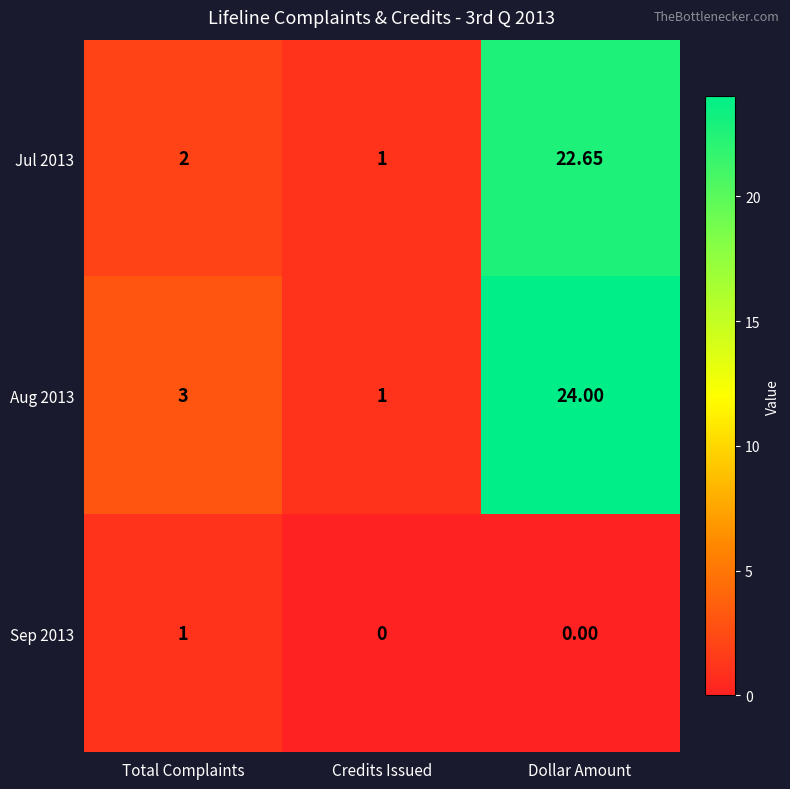

Rank the categories by Aug 2013 value from highest to lowest.

Dollar Amount, Total Complaints, Credits Issued